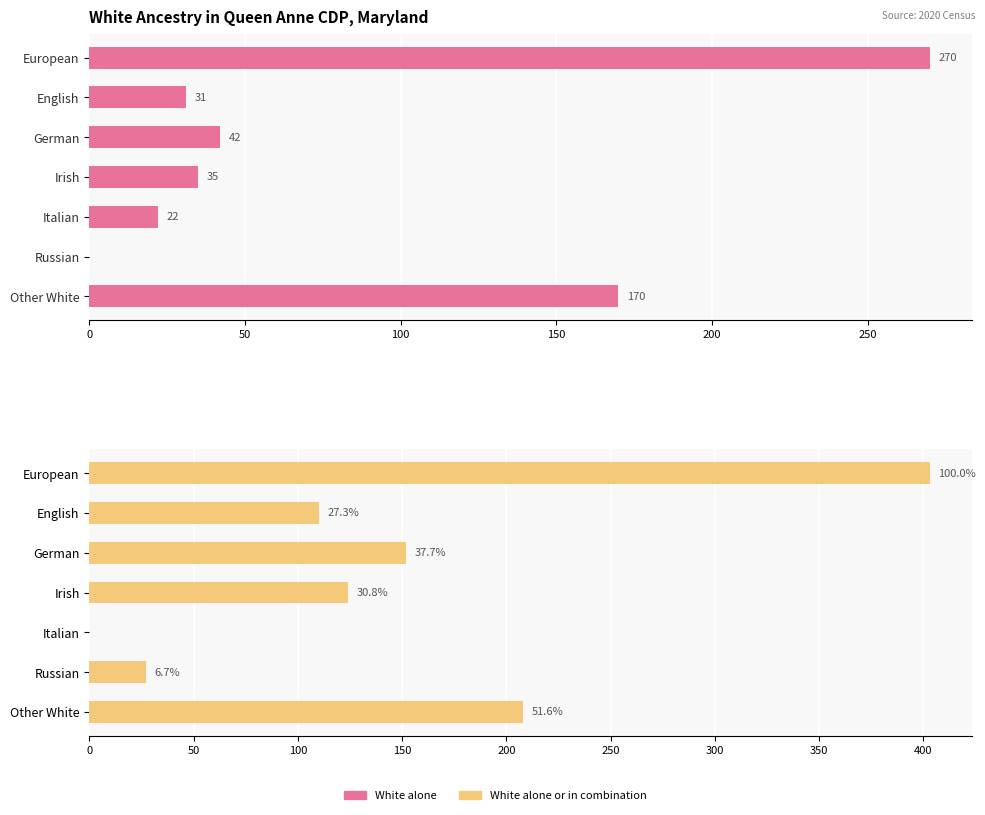

What are all the series names shown in the legend?

White alone, White alone or in combination